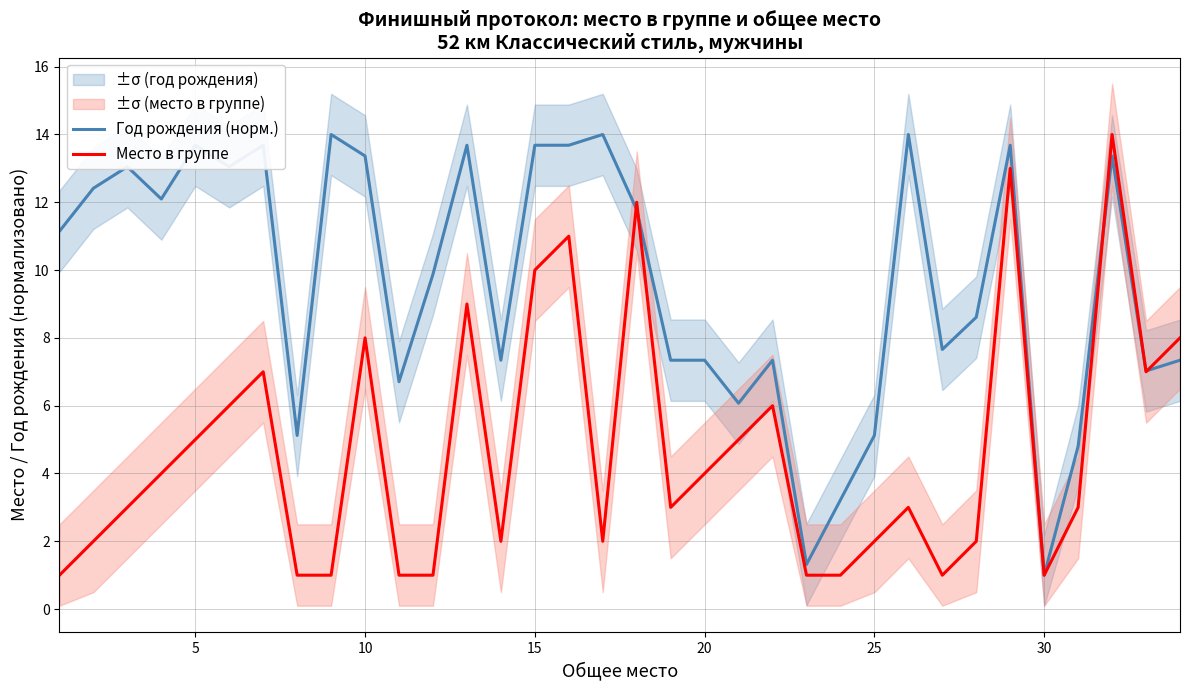

Is it true that Год рождения (норм.) equals 13.4 at 10?

True